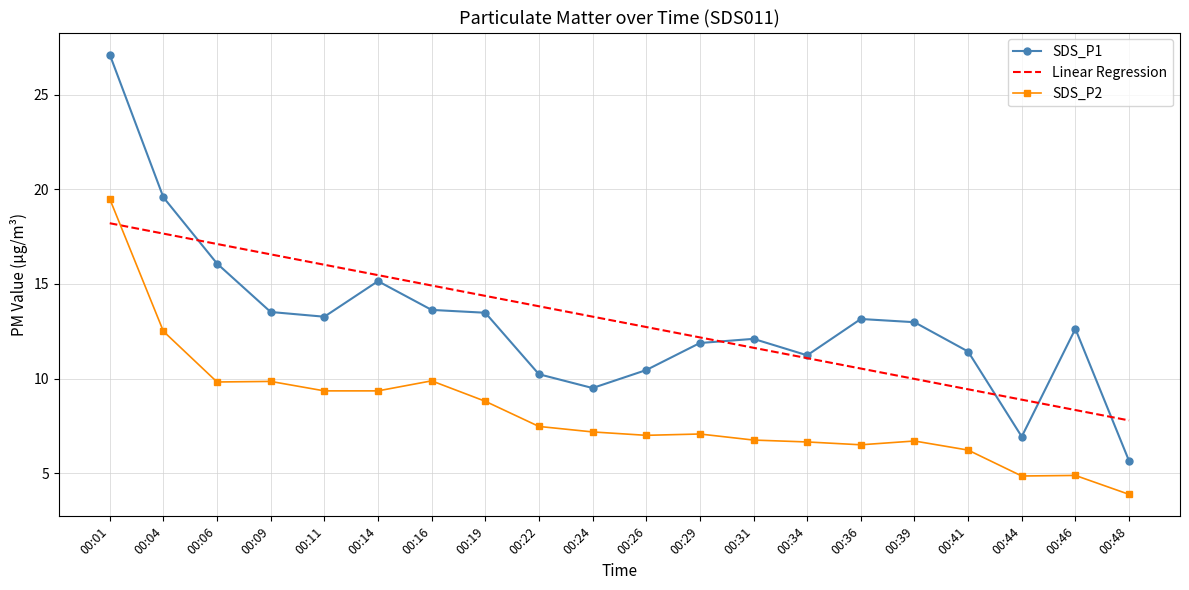

What is the sum of the SDS_P2 values at 00:44 and 00:11?

14.2